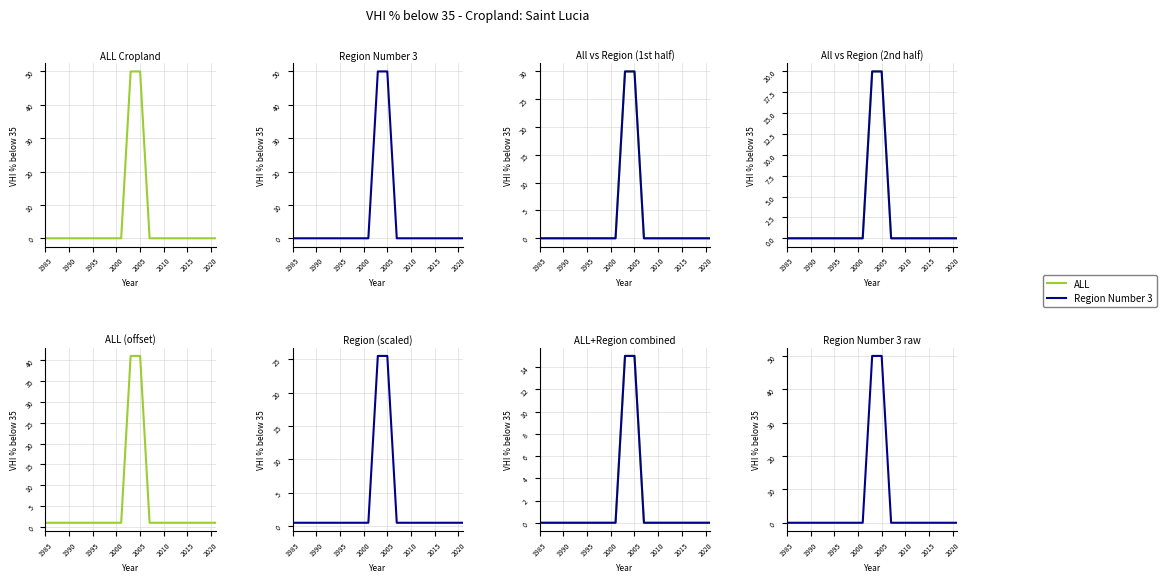

True or false: Region Number 3 has a value of -17 at 12.

False